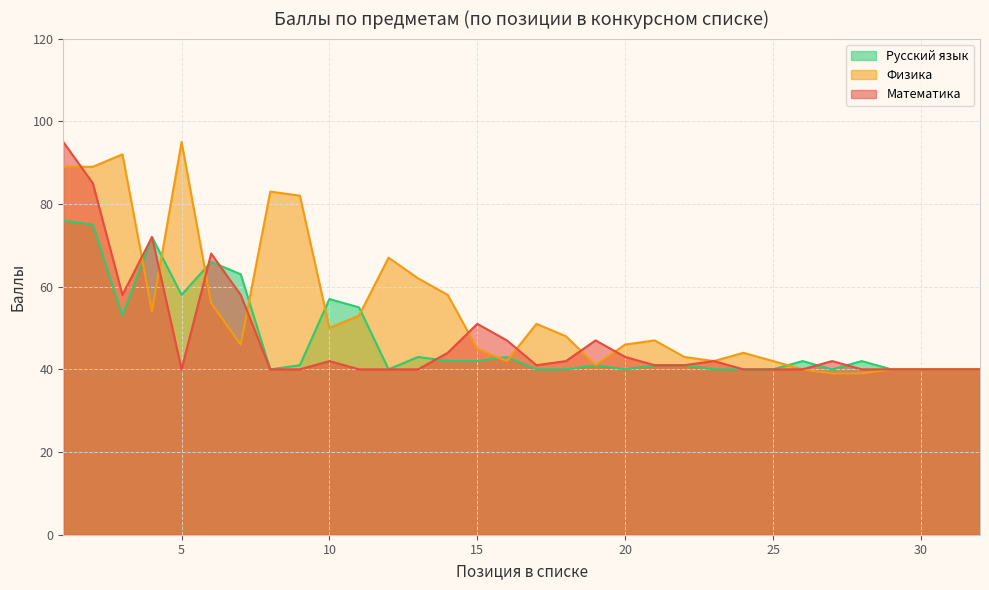

True or false: Русский язык and Физика cross at least once.

True